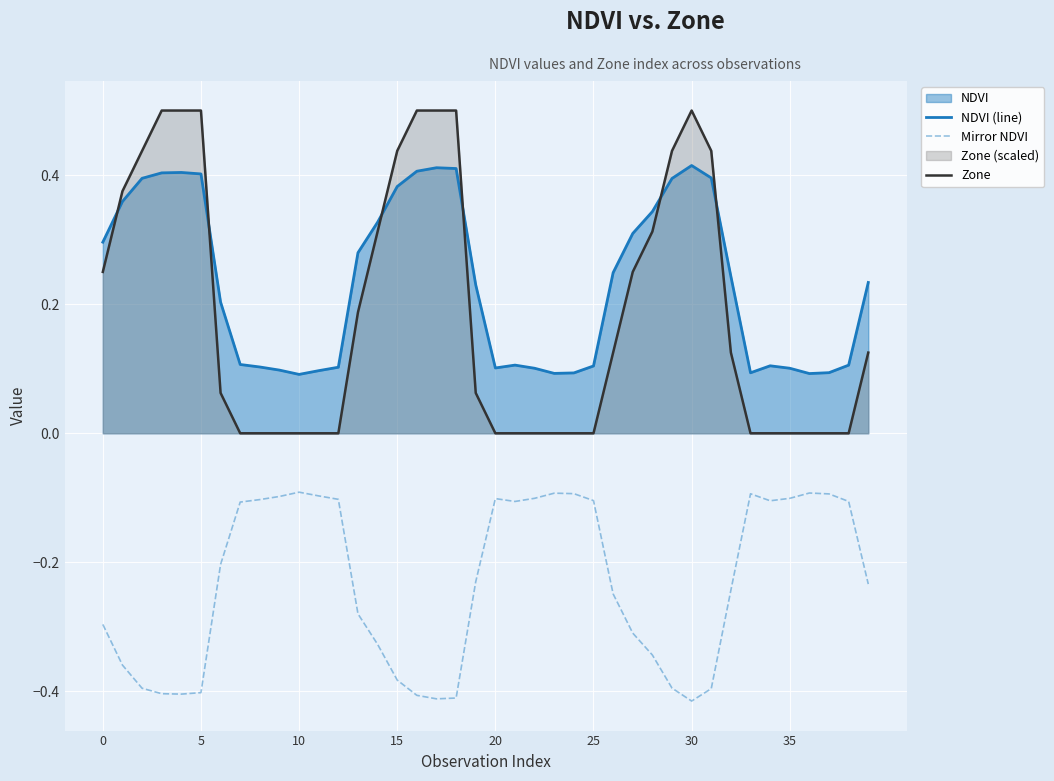

List the series in order of their peak value, lowest first.

Mirror NDVI, NDVI (line), Zone